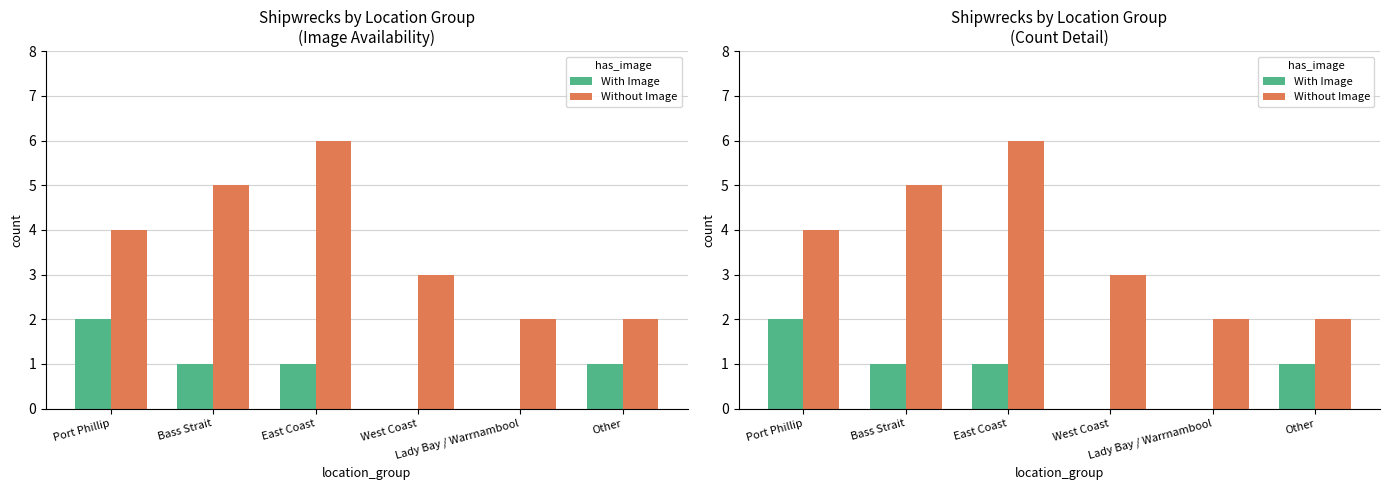

The value of With Image at East Coast is 1. True or false?

True